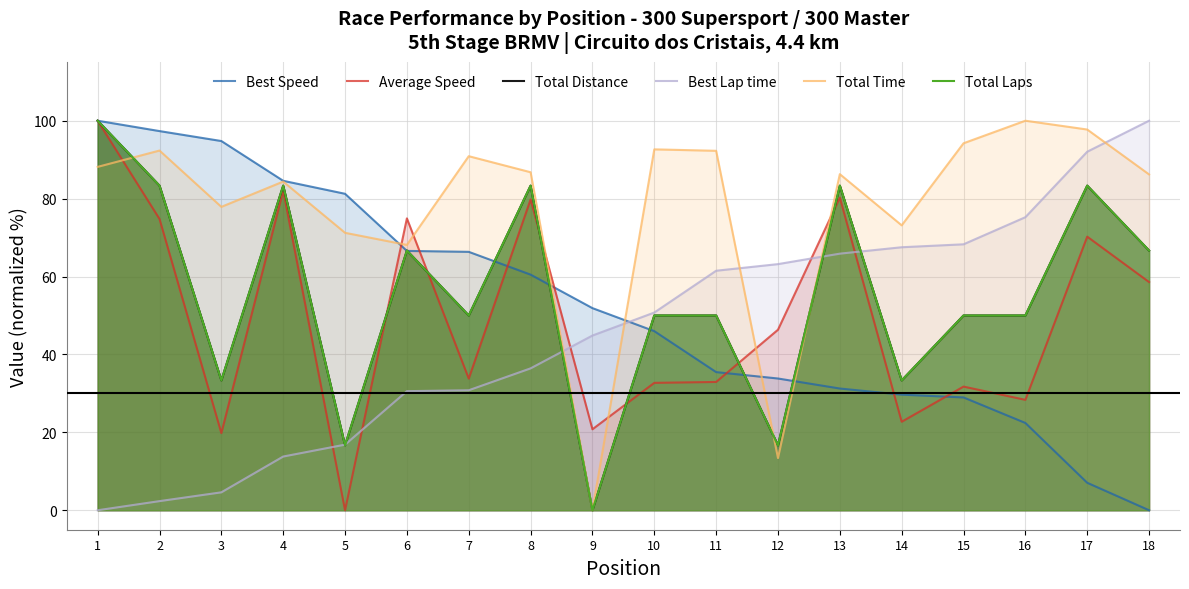

Is it true that Total Distance equals 27.3 at 7?

False